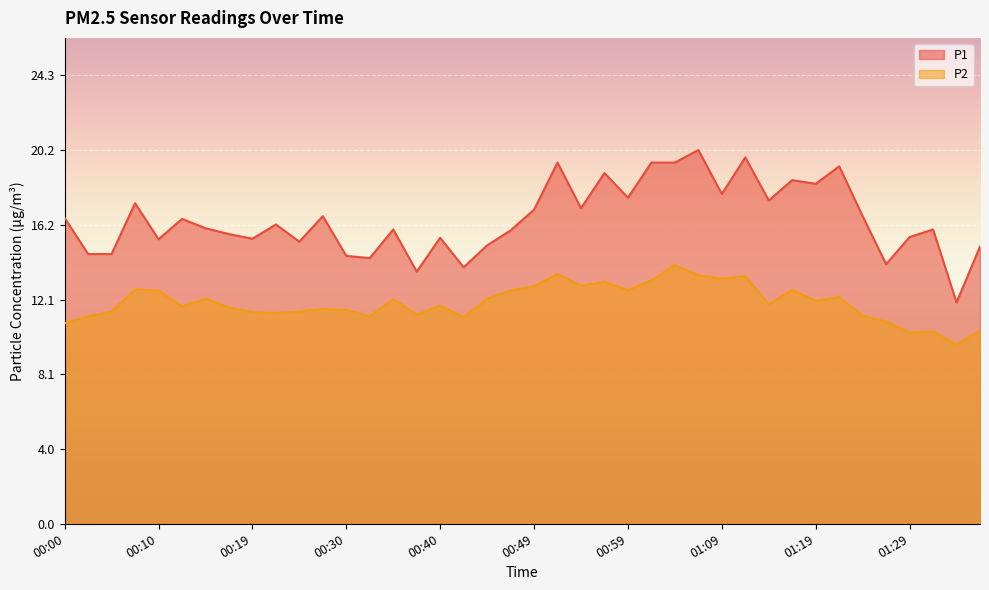

In P1, how many points are lower than both neighbors (excluding endpoints)?

13